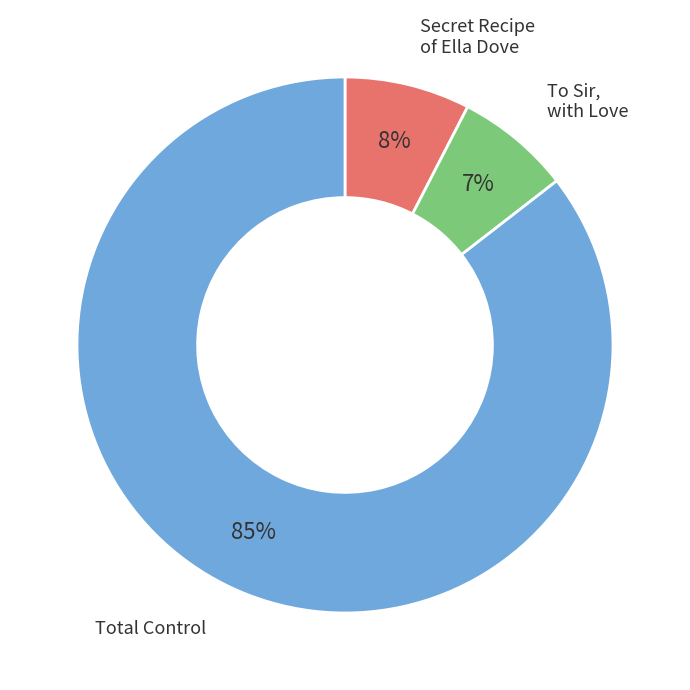

Is the sum of To Sir, with Love and Secret Recipe of Ella Dove greater than half?

No